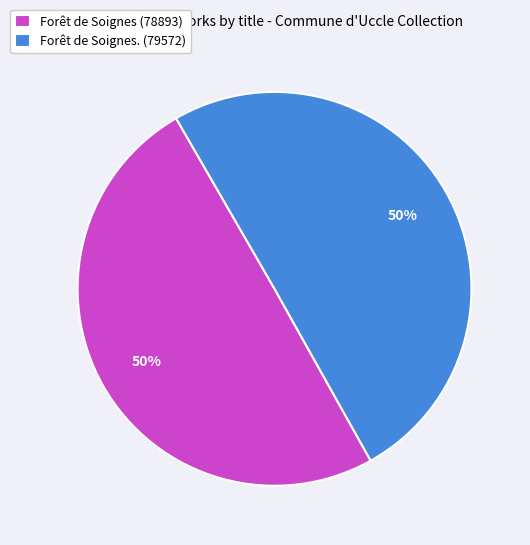

What is the ratio of the value at Forêt de Soignes (78893) to the value at Forêt de Soignes. (79572)?

1.0